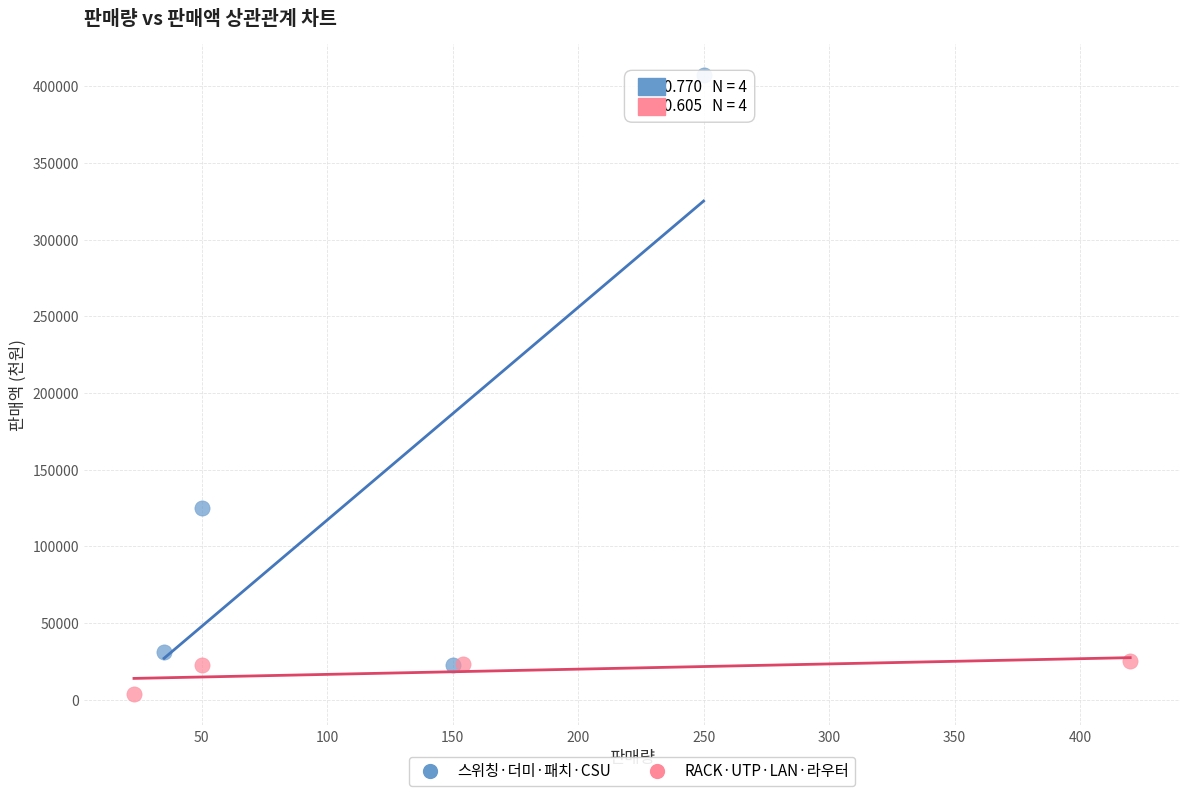

Which series contains the highest Y value?

스위칭·더미·패치·CSU